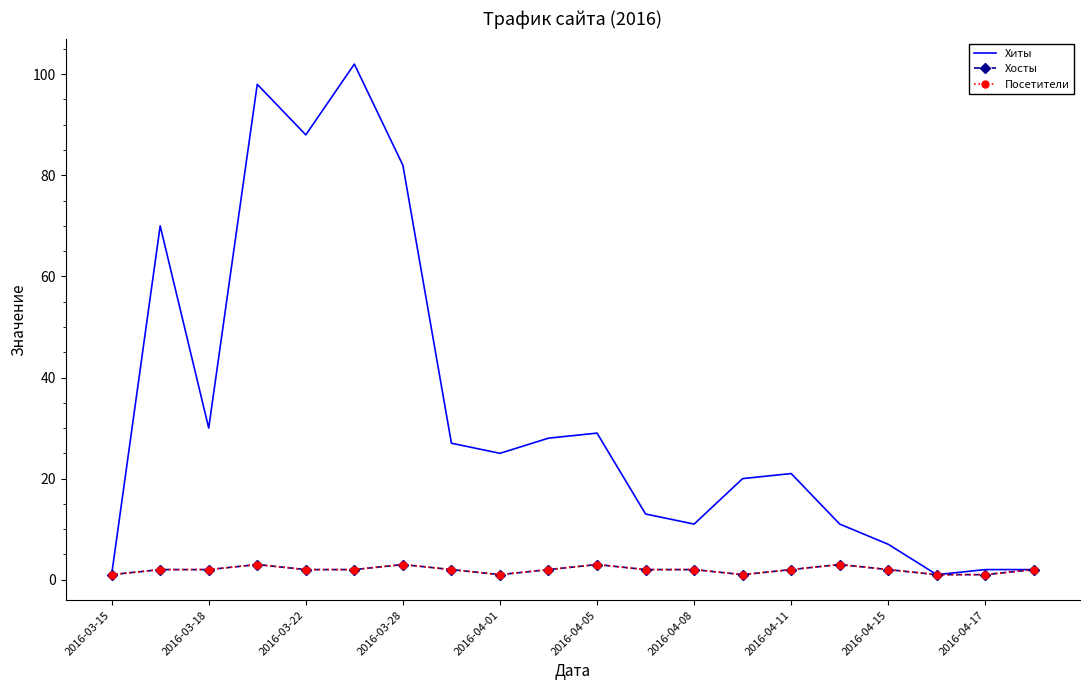

What are all the series names shown in the legend?

Хиты, Хосты, Посетители